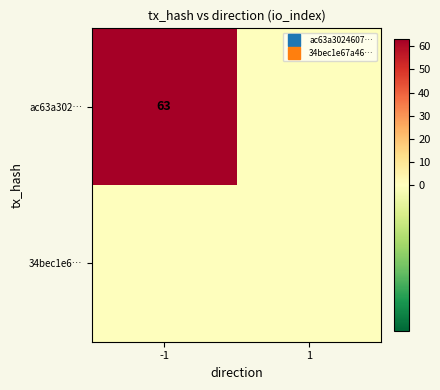

How many values in the ac63a302… series are below 63?

1